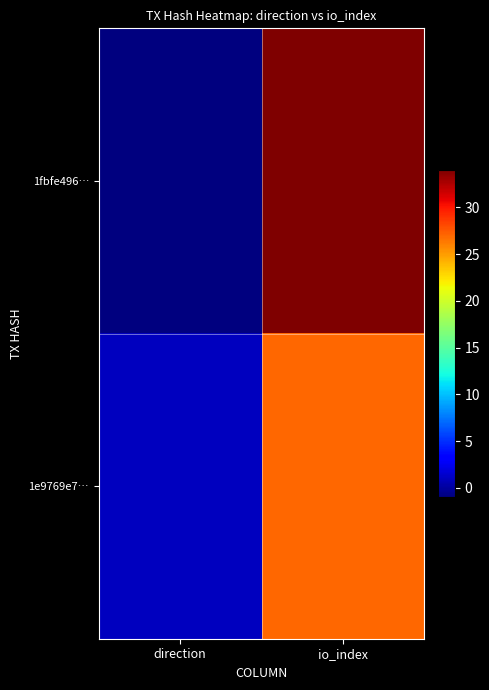

Reading left to right, extract all data points from this chart.

1fbfe496…: direction=-1	io_index=34
1e9769e7…: direction=1	io_index=27